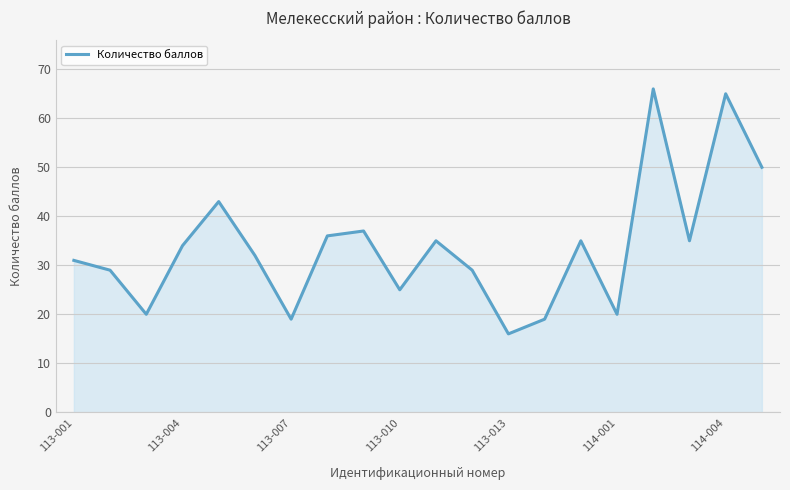

True or false: there are more than 2 points higher than both neighbors.

True